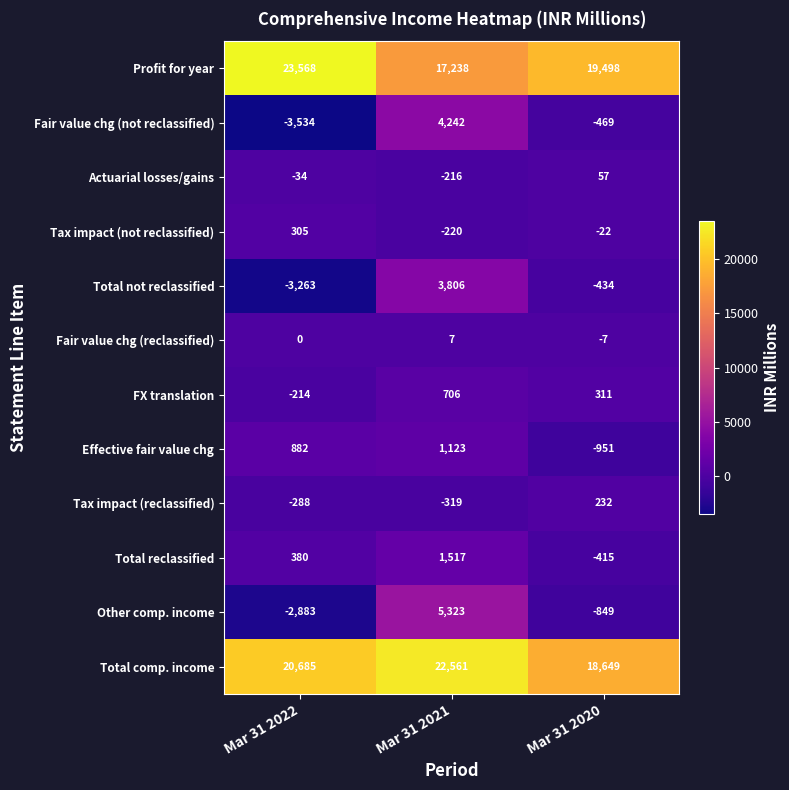

What is the minimum value shown in the chart?

-3534